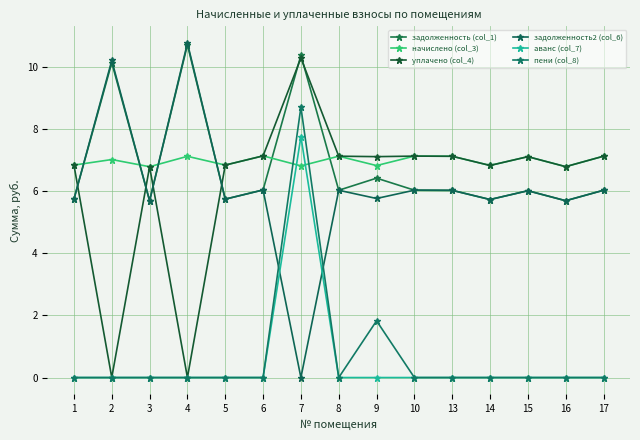

How many distinct data groups are displayed?

6